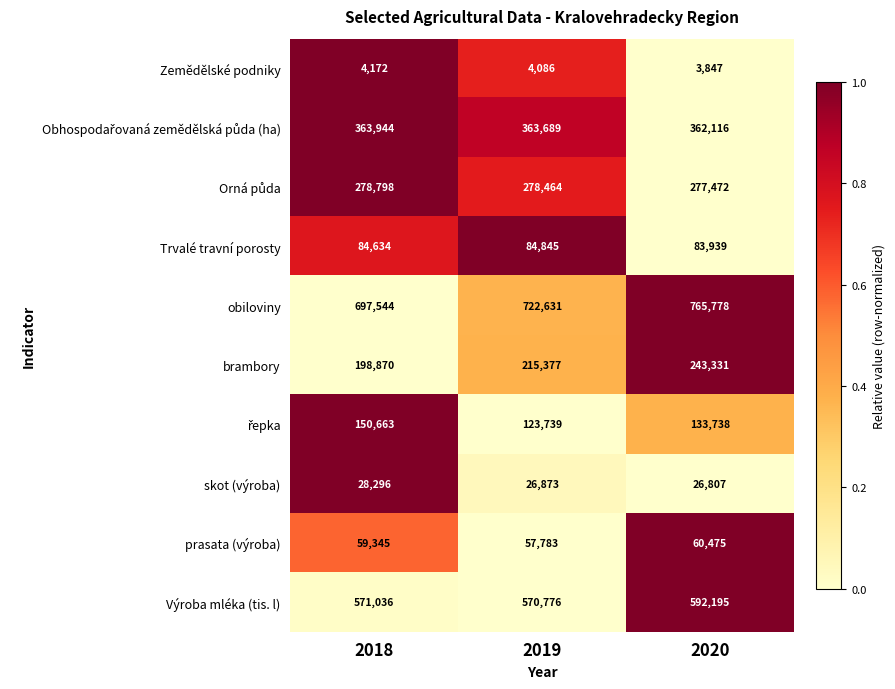

Which label corresponds to the smallest value in the chart?

2020